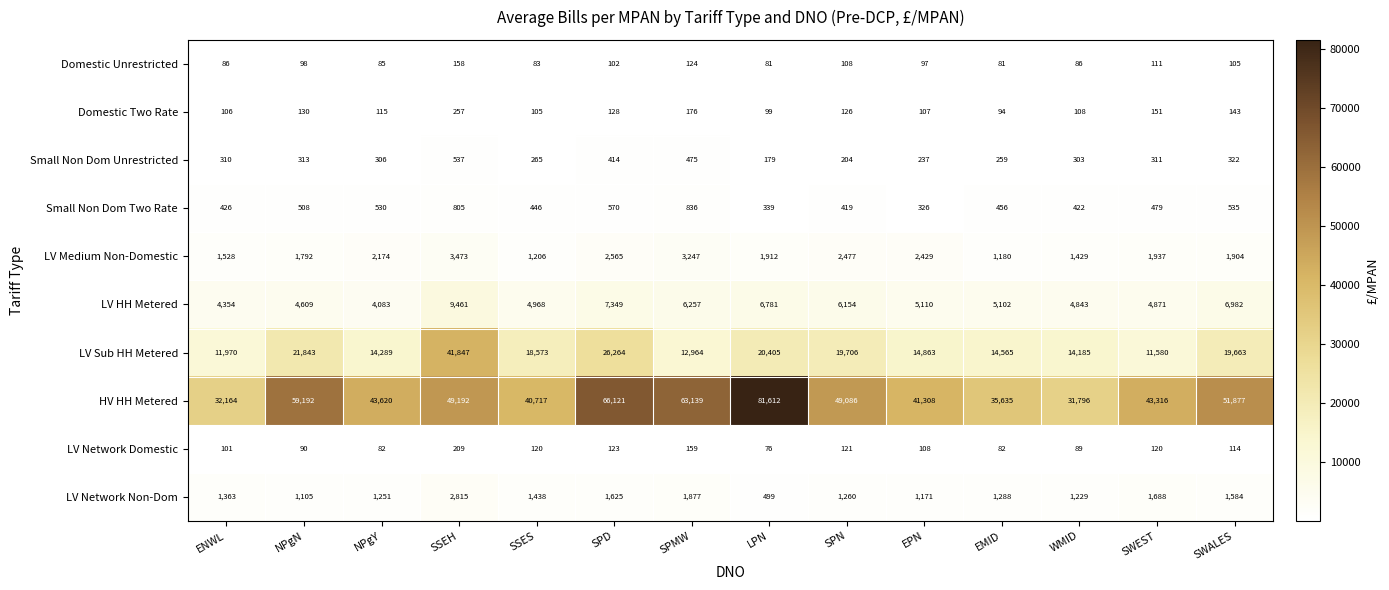

What is the smallest value displayed?

76